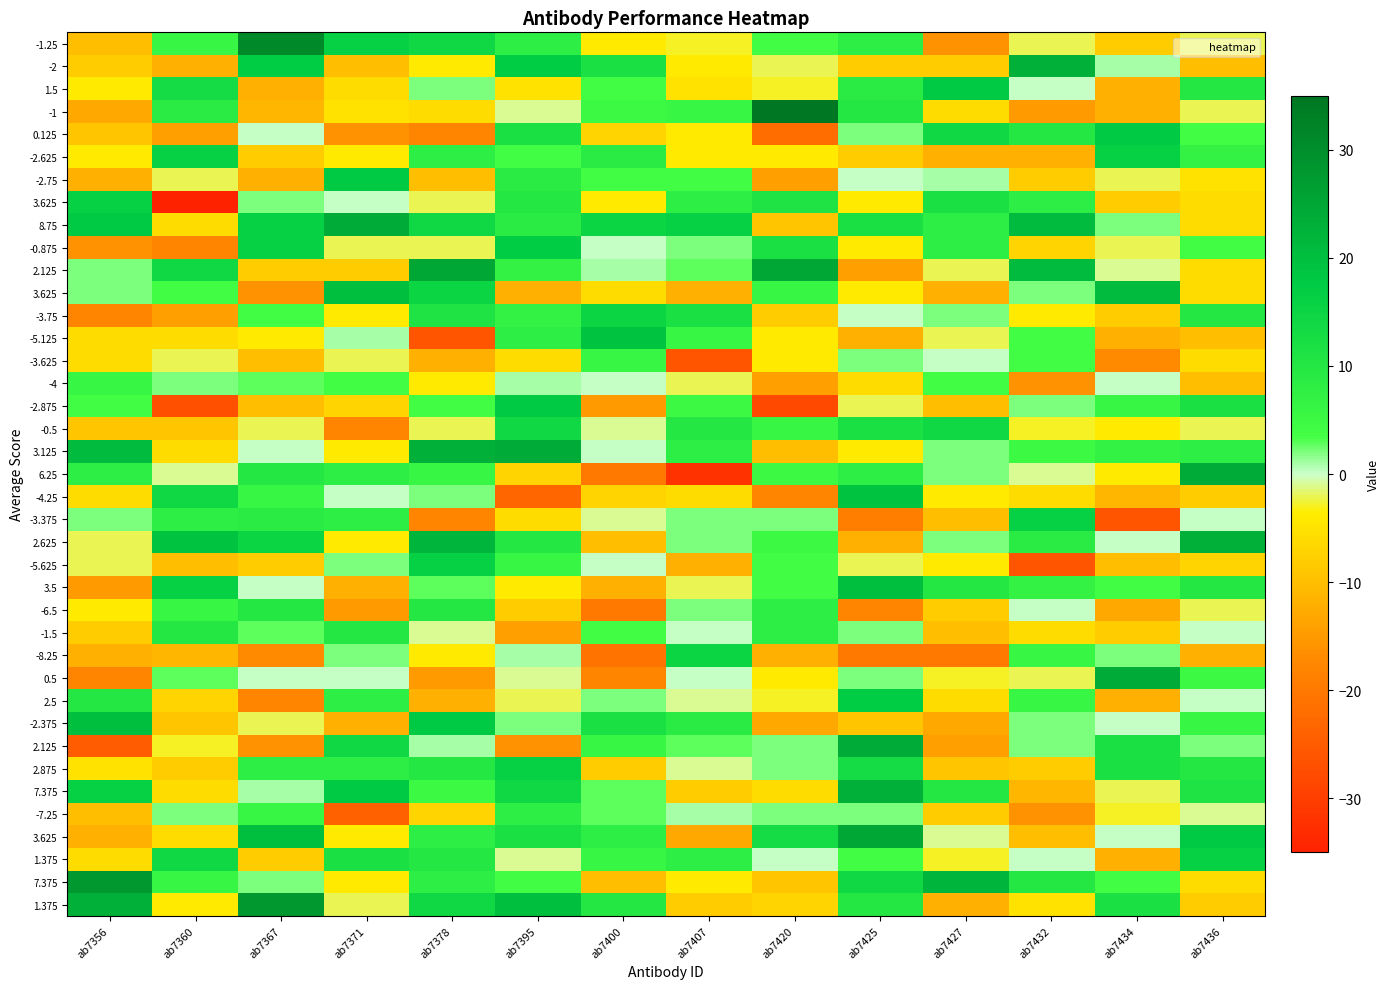

What is the spread (max minus min) of values at ab7400?

40